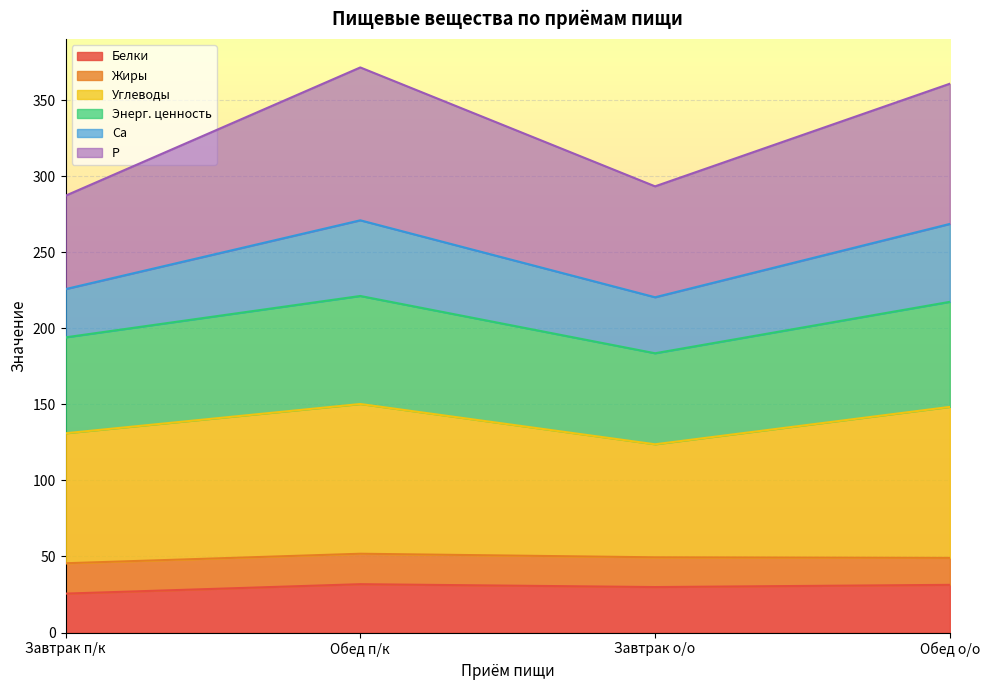

Is the value of Белки at Завтрак о/о greater than the value of Углеводы at Завтрак о/о?

No